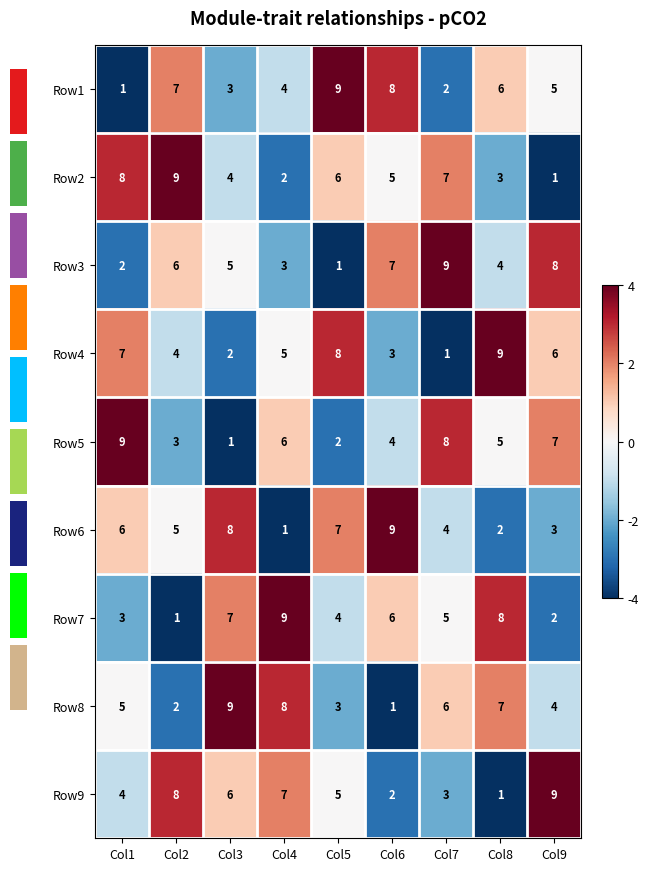

What is the greatest value displayed?

9